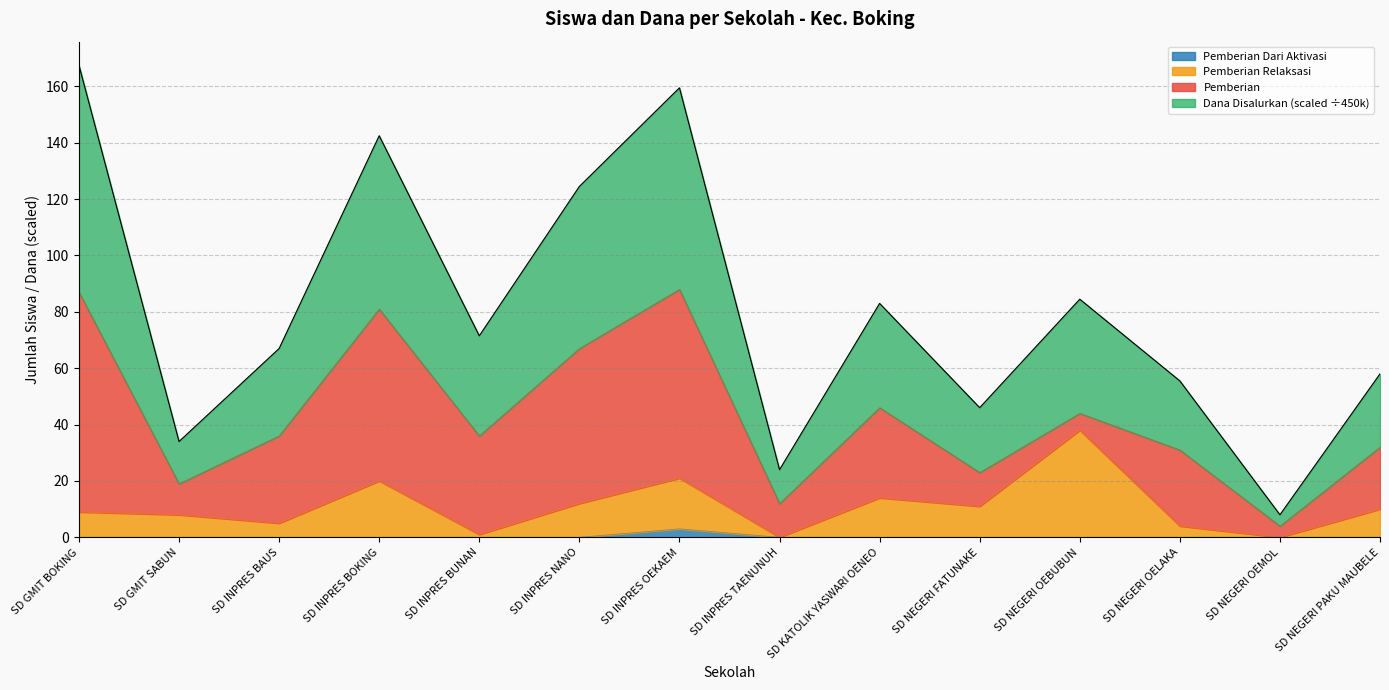

Is the value of Dana Disalurkan at SD NEGERI OELAKA greater than the value of Pemberian Dari Aktivasi at SD NEGERI OEMOL?

Yes